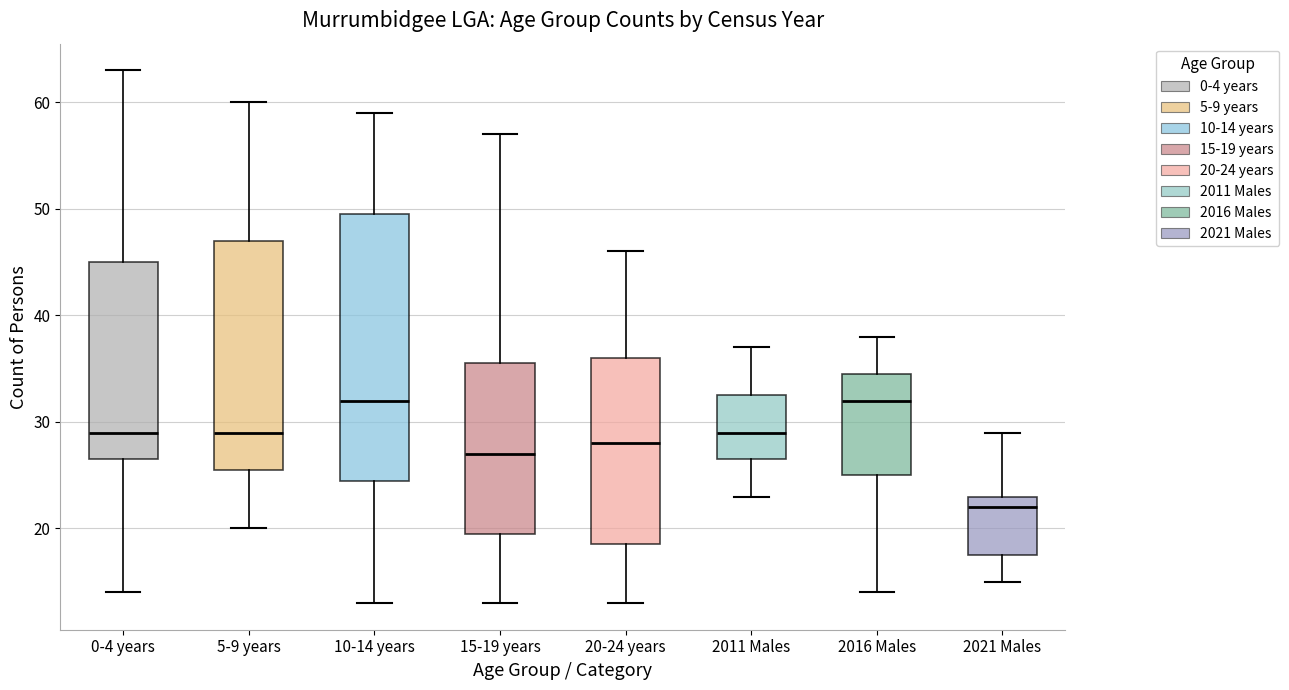

Comparing the boxes themselves (not the whiskers), which one is the tallest?

10-14 years